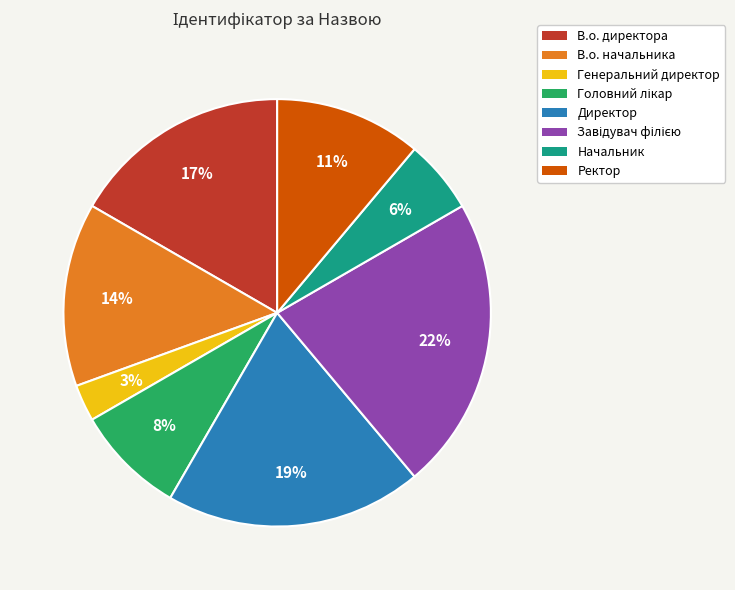

Does Генеральний директор represent more than half of the total?

No